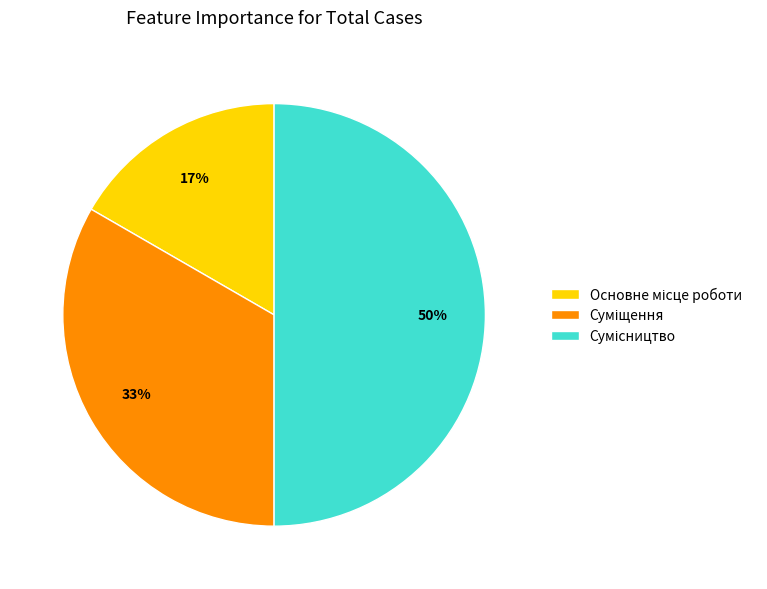

To the nearest percent, what is the average slice percentage?

33%